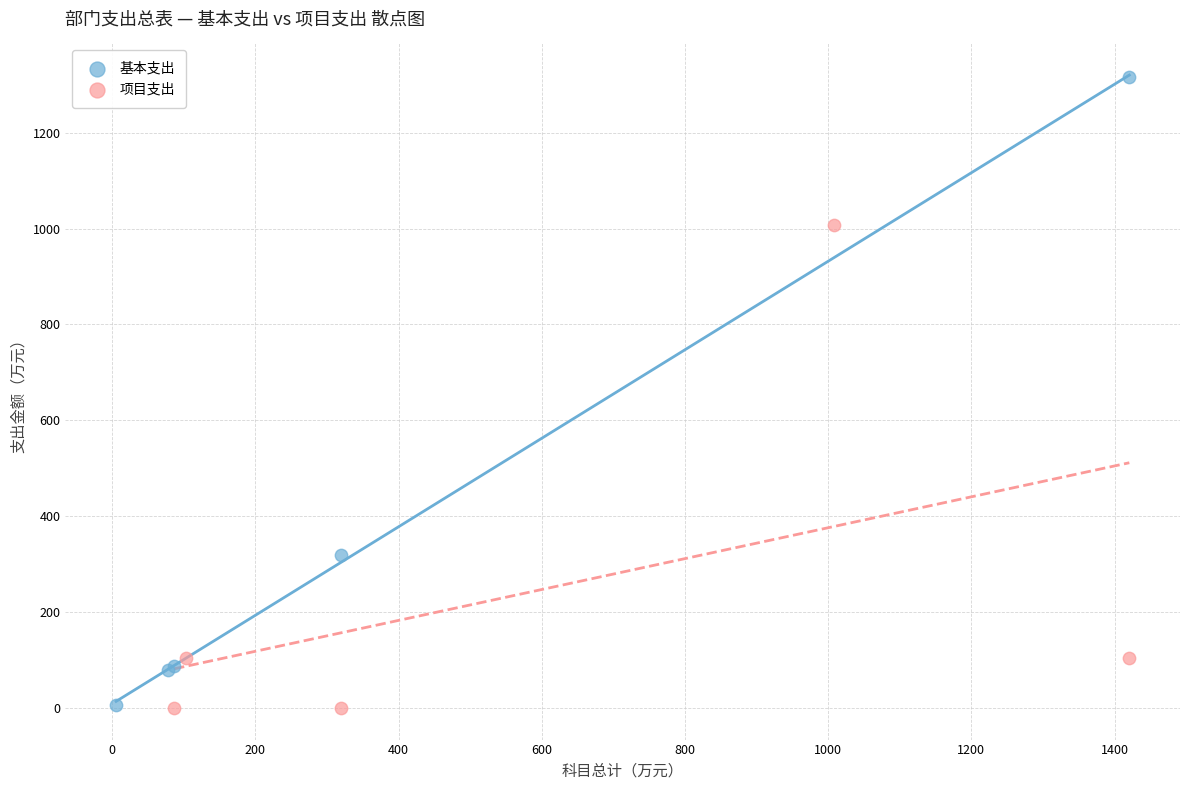

Which series contains the highest Y value?

基本支出